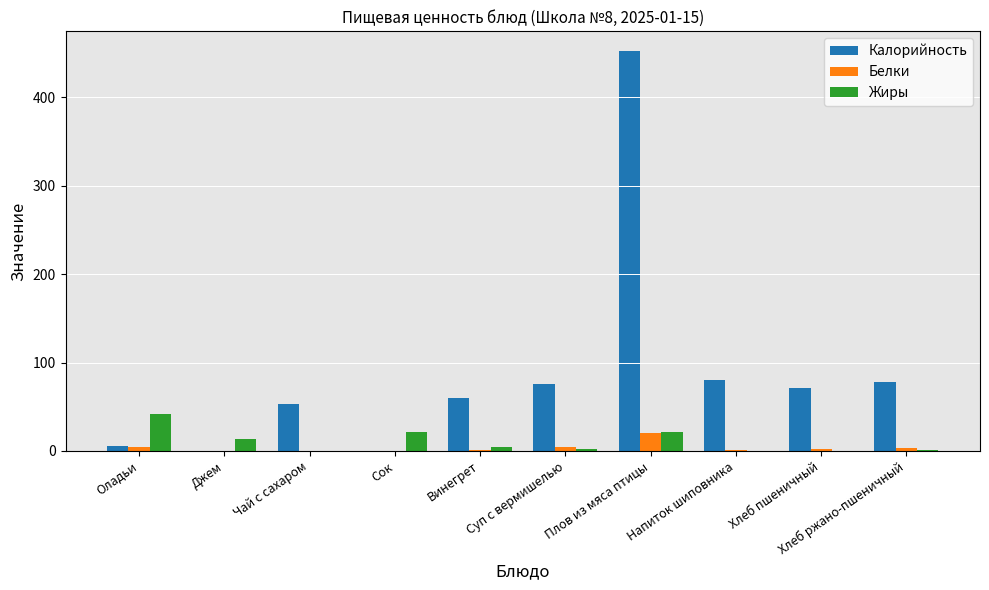

Between Джем and Чай с сахаром, which series saw the biggest shift?

Калорийность